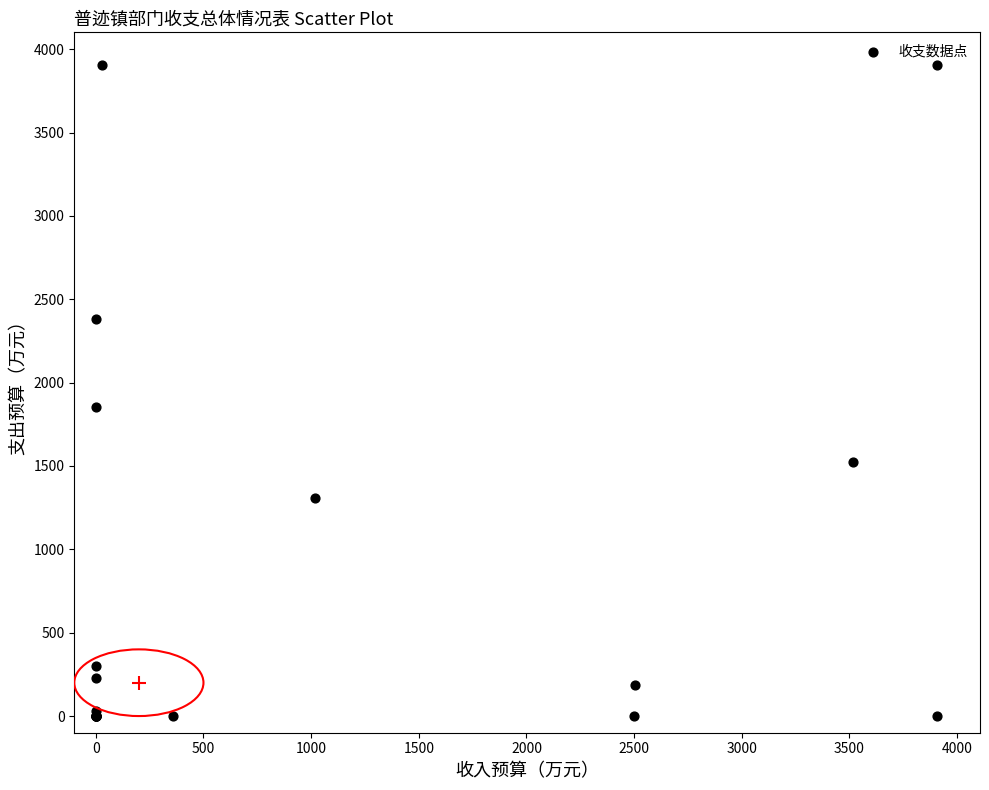

What Y value in the scatter plot is closest to 1952?

1851.8